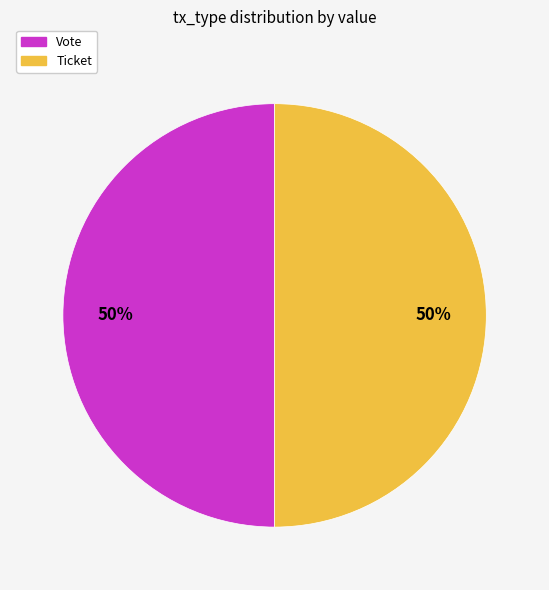

To the nearest percent, what is the average slice percentage?

50%